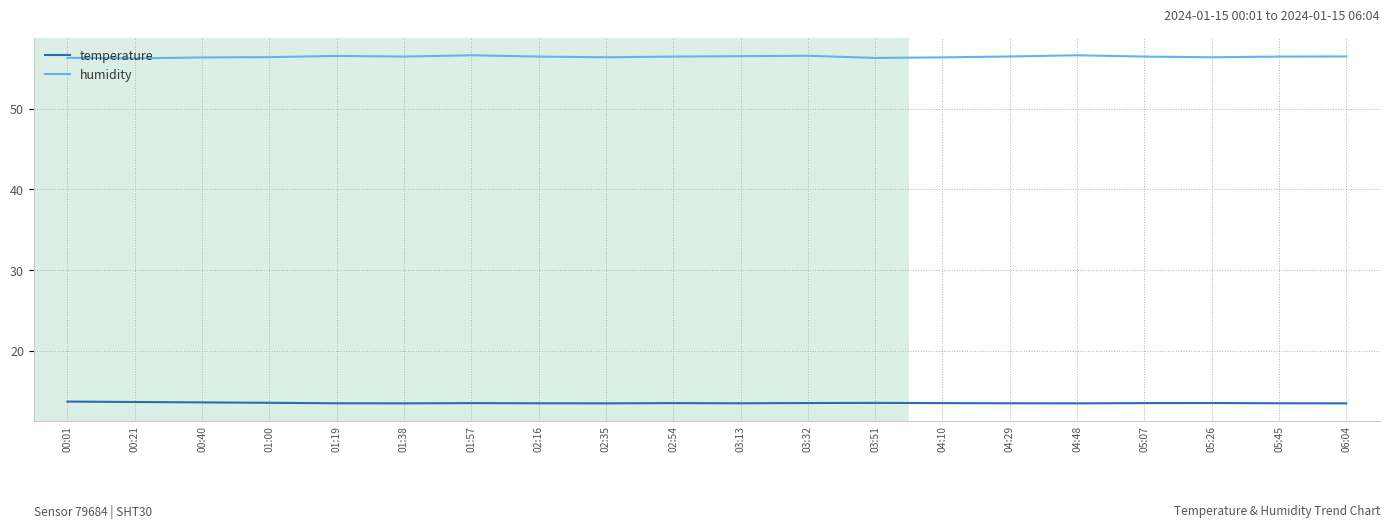

True or false: temperature and humidity intersect in this chart.

False